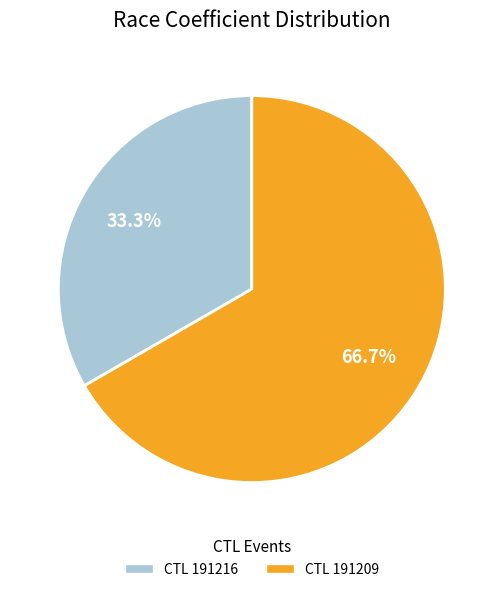

Which slice represents more than half of the pie?

CTL 191209